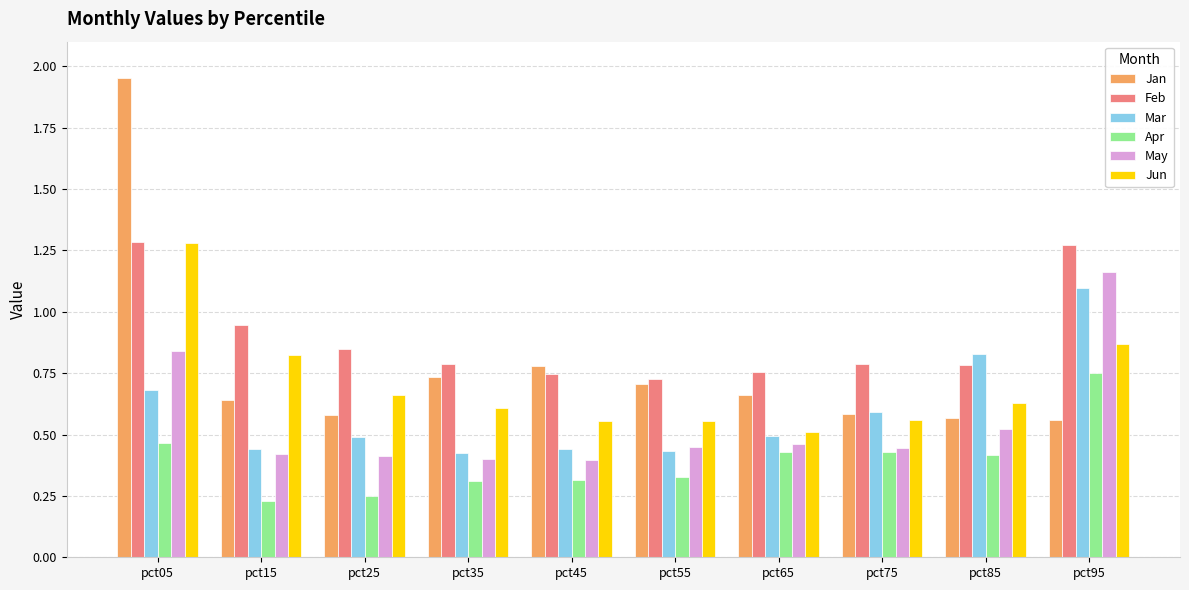

What is the sum of the Feb values at pct65 and pct85?

1.5